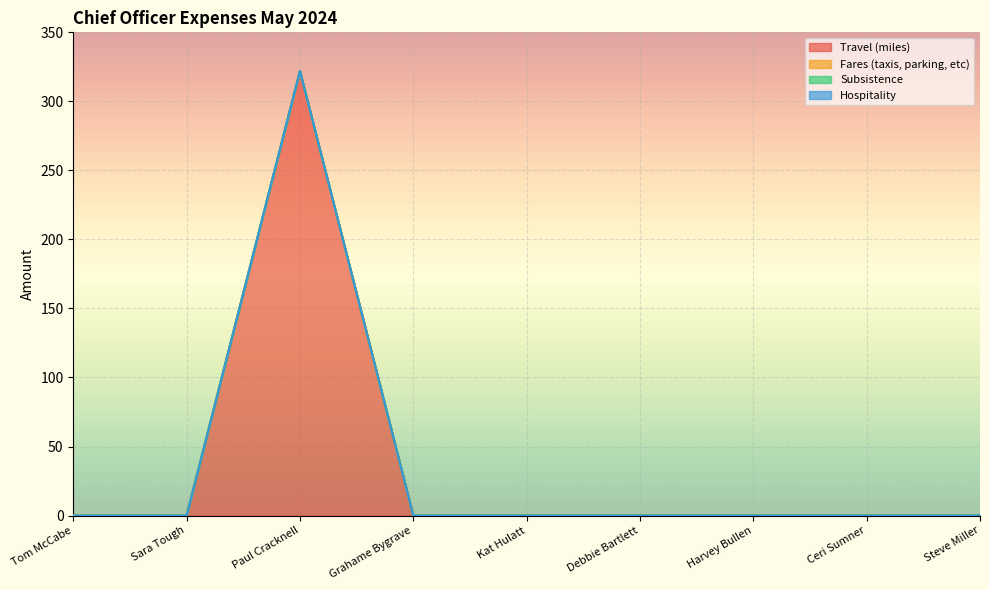

True or false: Travel (miles) and Subsistence intersect in this chart.

False